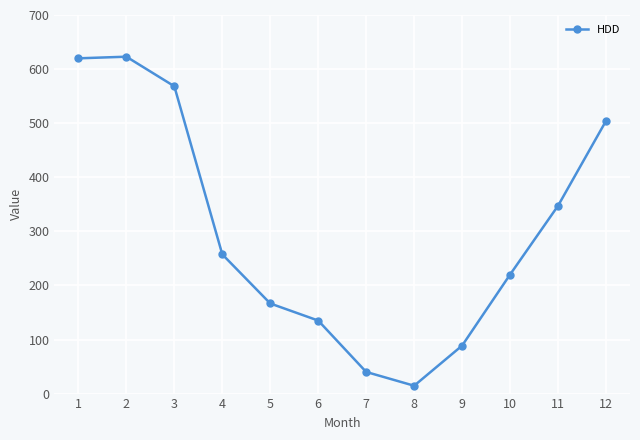

What is the sum of the values at 3 and 11?

915.5